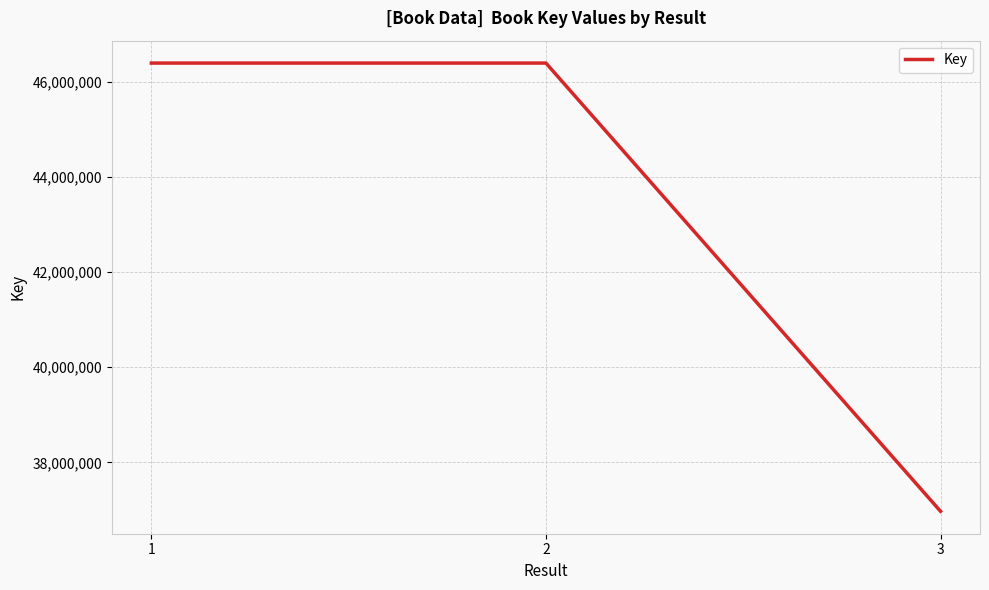

Between 2 and 3, which is larger?

2